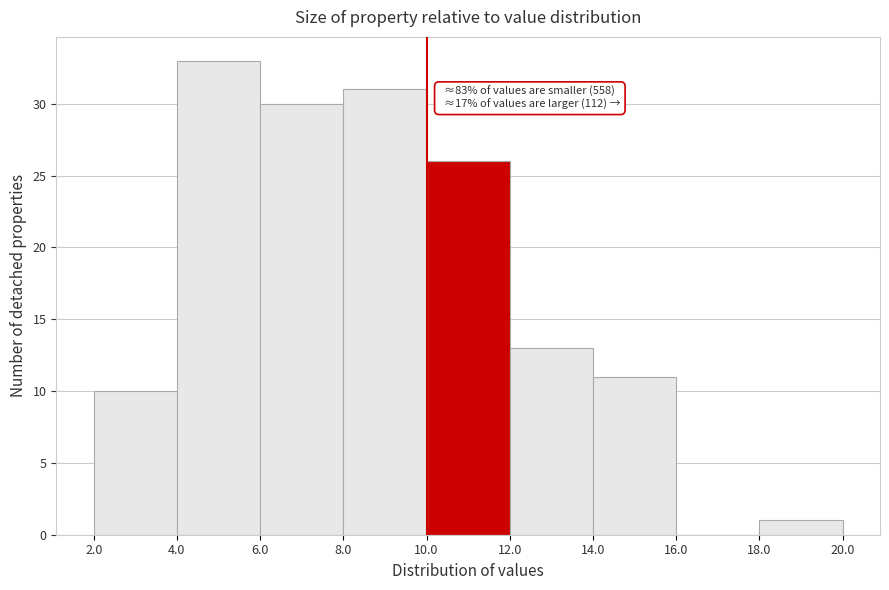

Which range on the x-axis has the tallest bar?

4.0 to 6.0